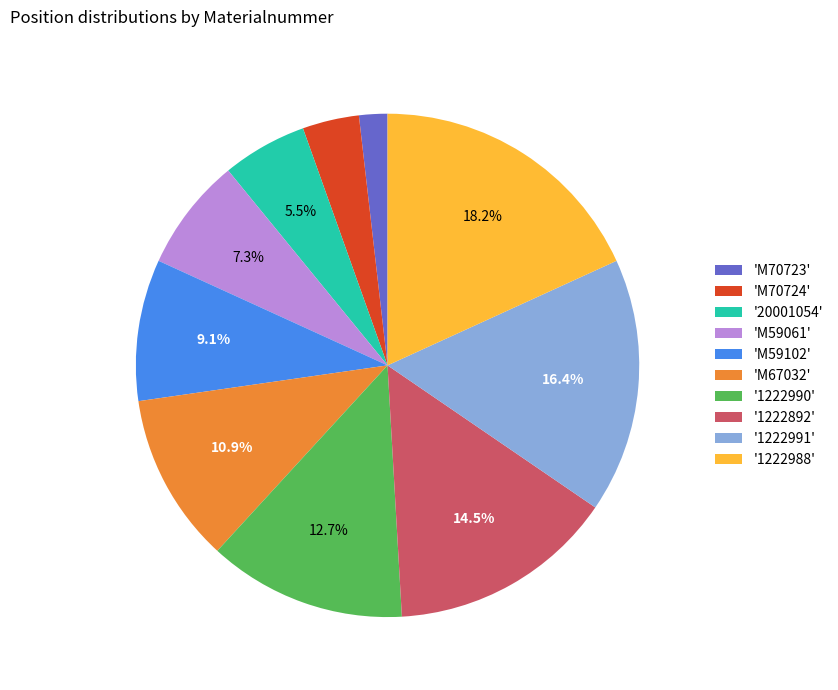

Rank the categories by value from lowest to highest.

'M70723', 'M70724', '20001054', 'M59061', 'M59102', 'M67032', '1222990', '1222892', '1222991', '1222988'